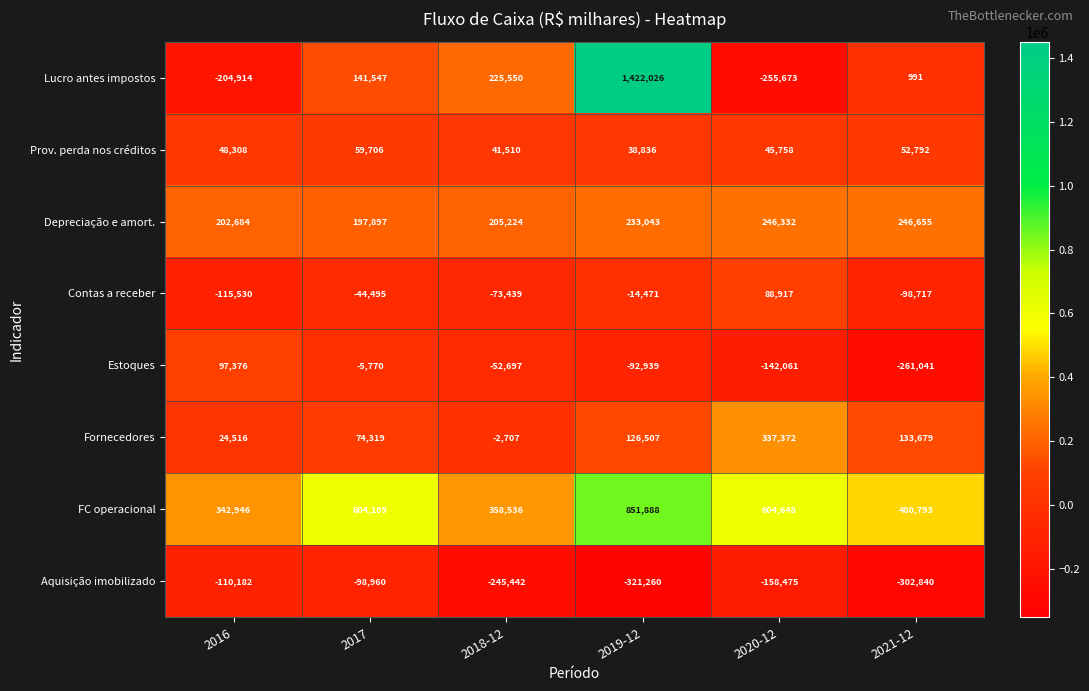

How many series are shown in this chart?

8